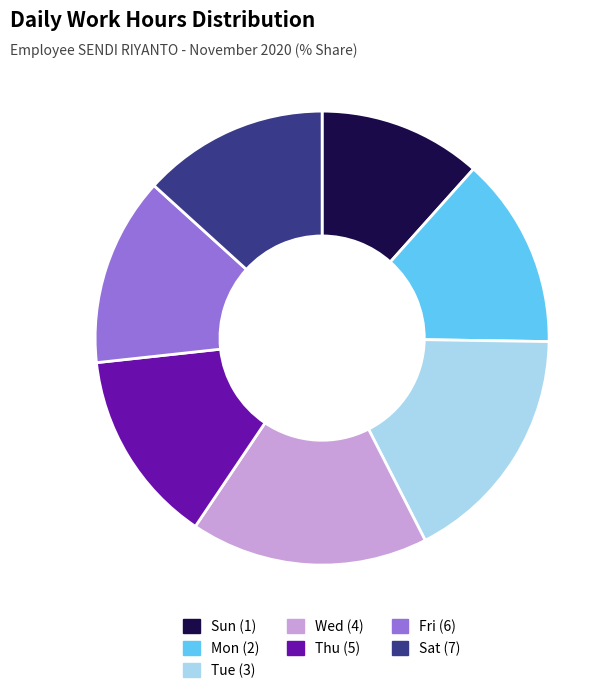

Count the number of slices in the pie.

7